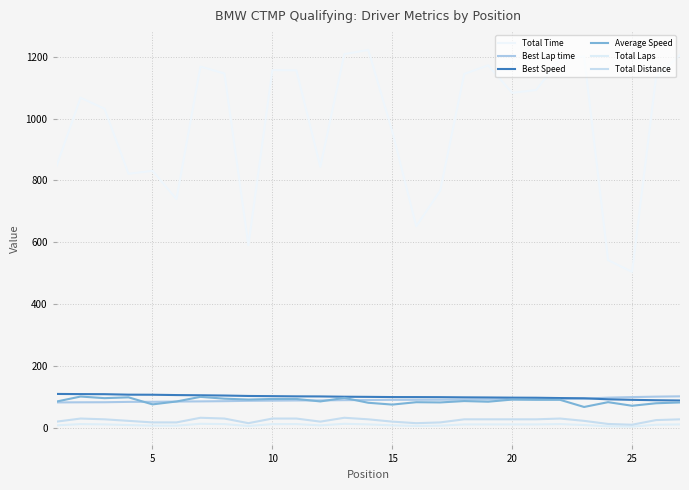

Does the chart display data point markers on the line(s)?

No